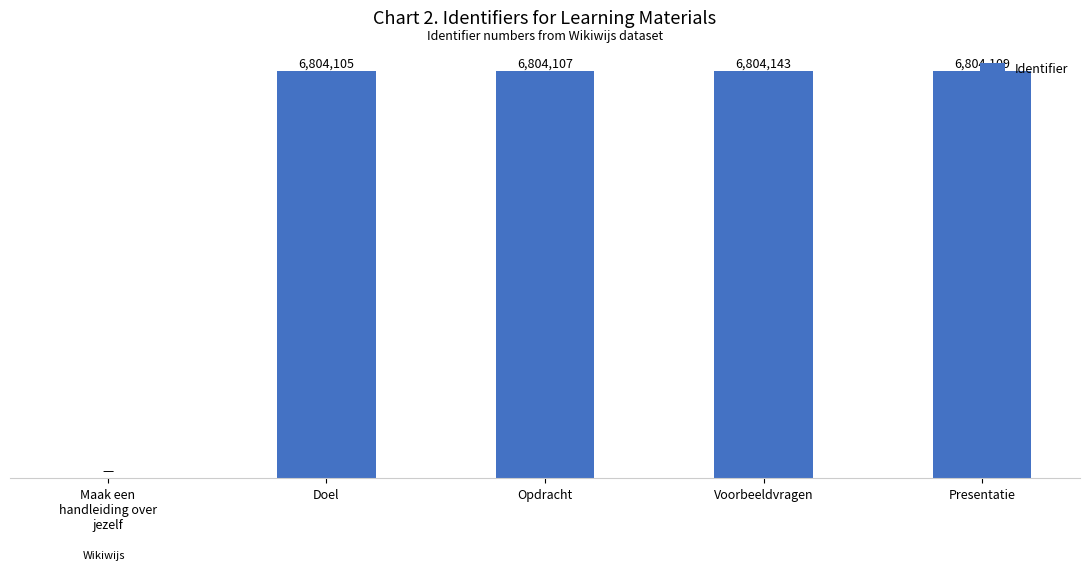

What is the average value?

5443293